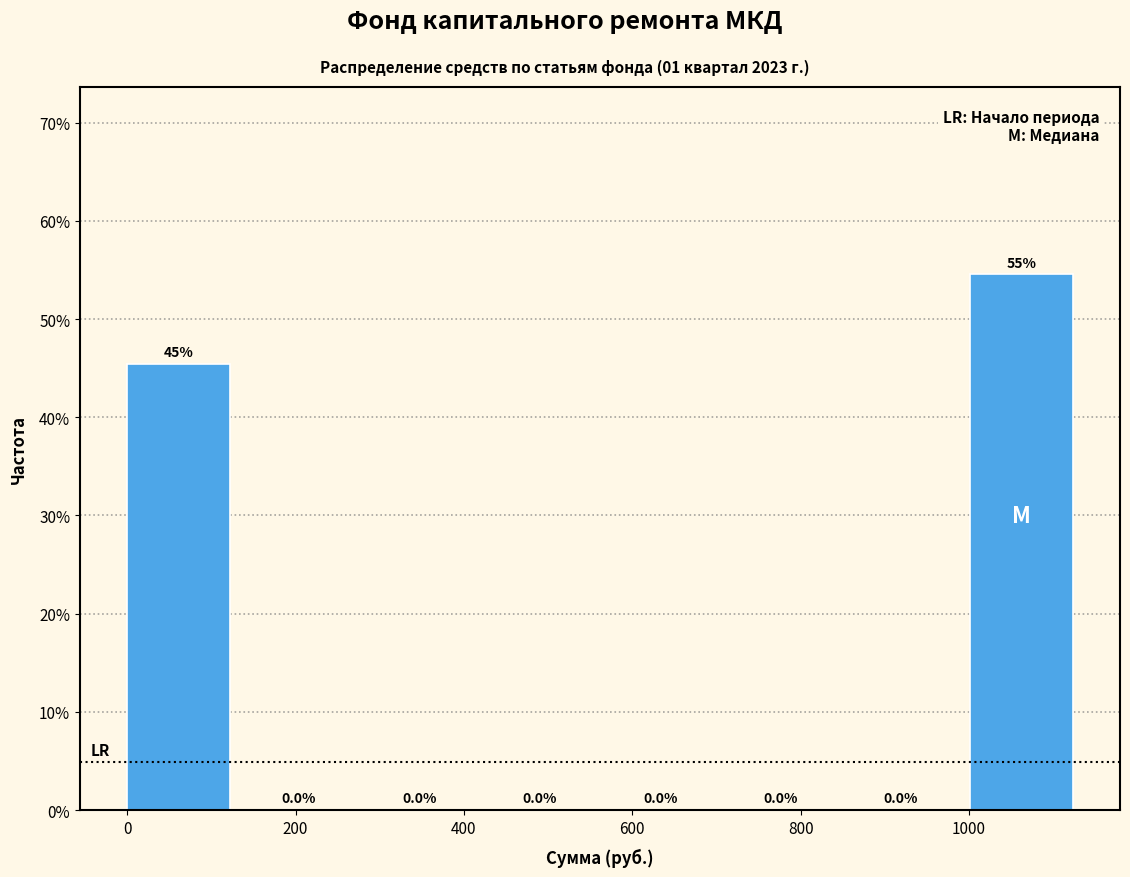

Which range on the x-axis has the tallest bar?

1000 to 1140